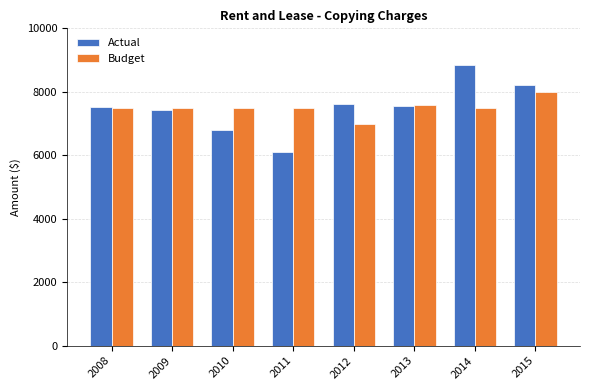

What is the total value across all series at 2014?

16329.0